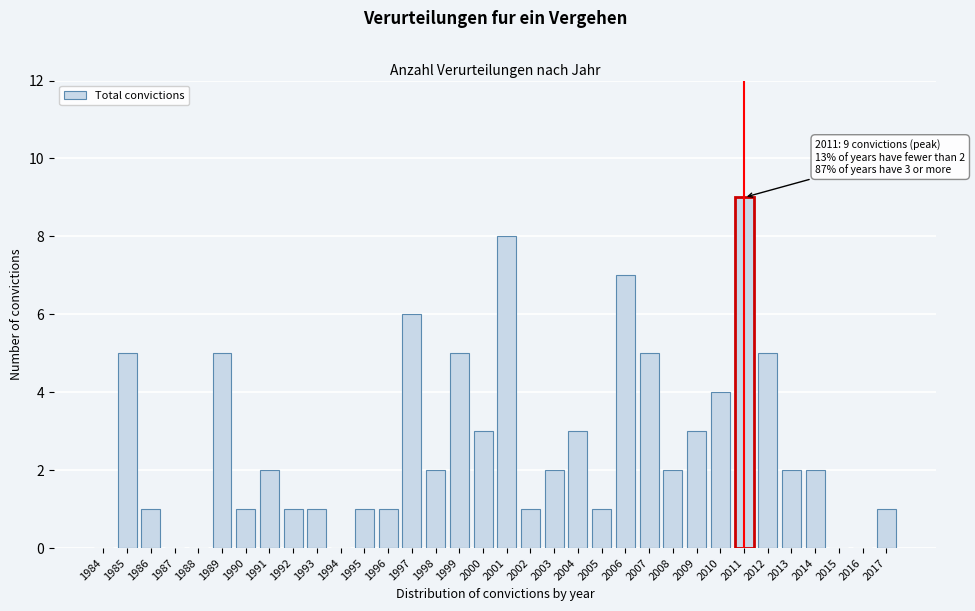

What is the ratio of the value at 2001 to the value at 2007?

1.6